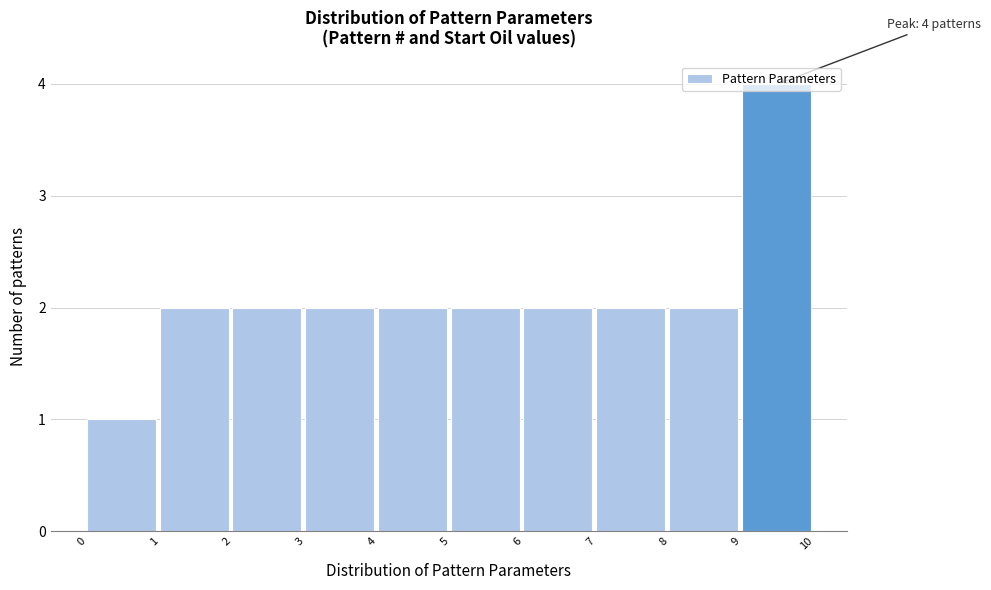

Which range on the x-axis has the tallest bar?

9 to 10